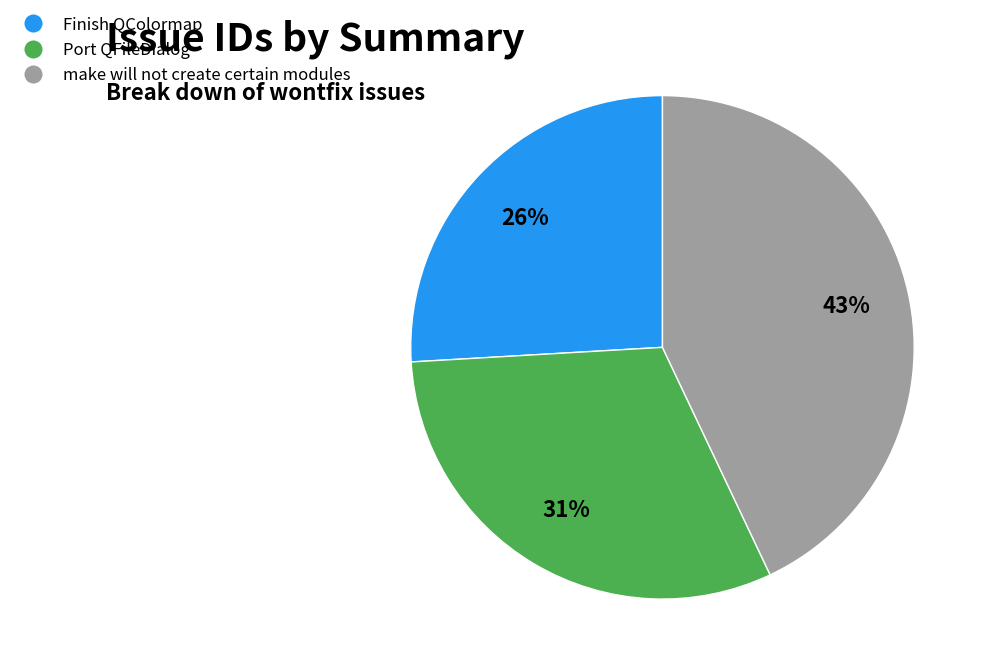

Which category has the smallest portion of the pie?

Finish QColormap